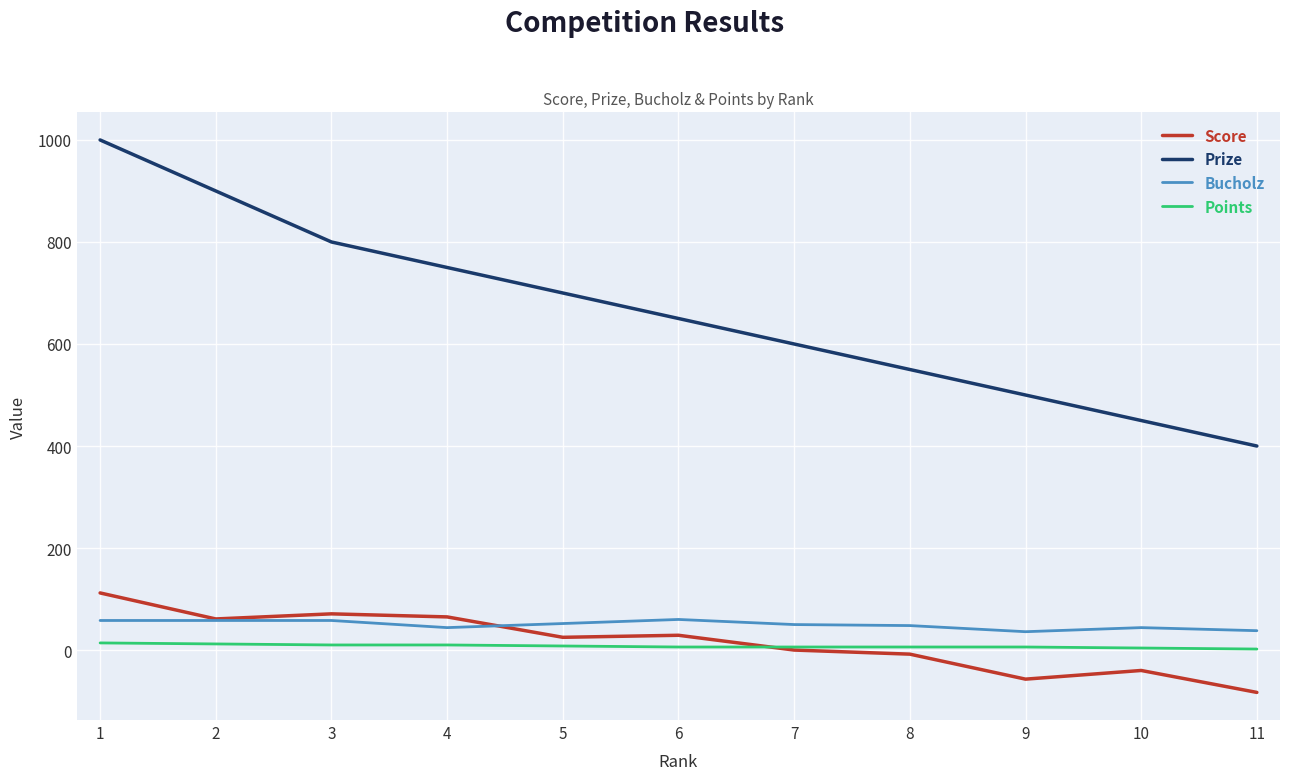

What are all the series names shown in the legend?

Score, Prize, Bucholz, Points